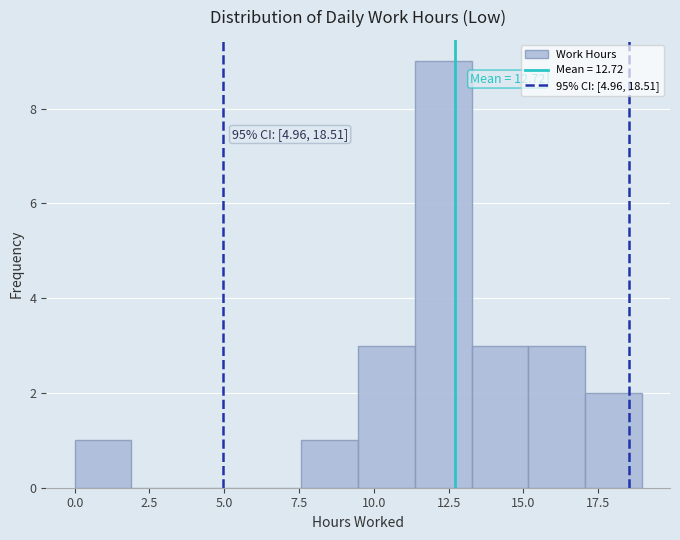

Read against the x-axis, roughly where is the centre of the tallest bar?

12.5